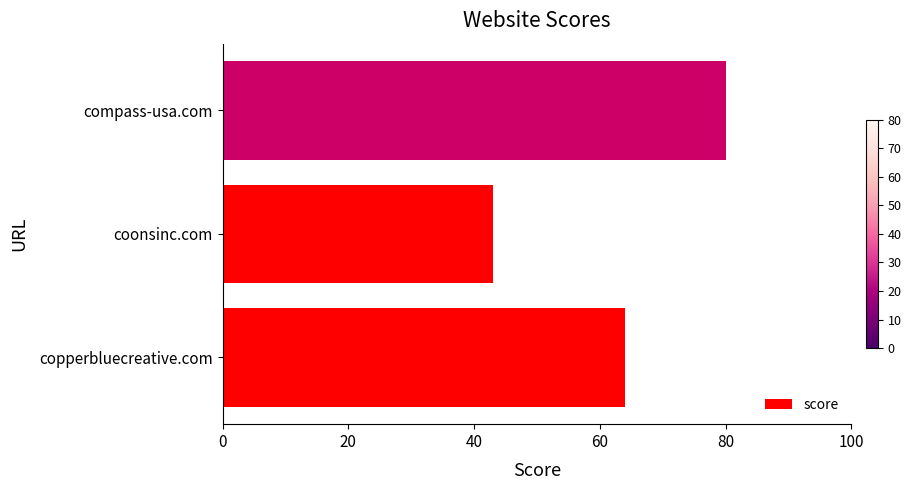

Which category has the highest value across all series?

compass-usa.com